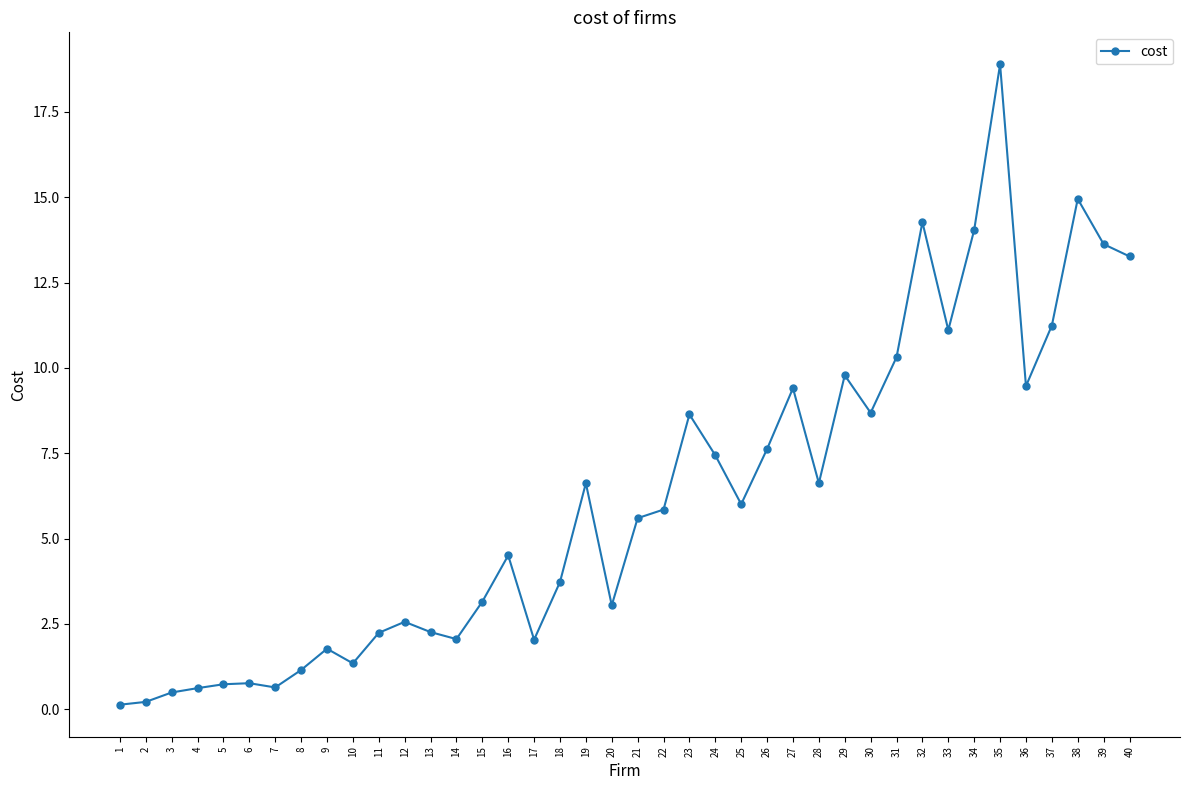

Read the value at 15.

3.2